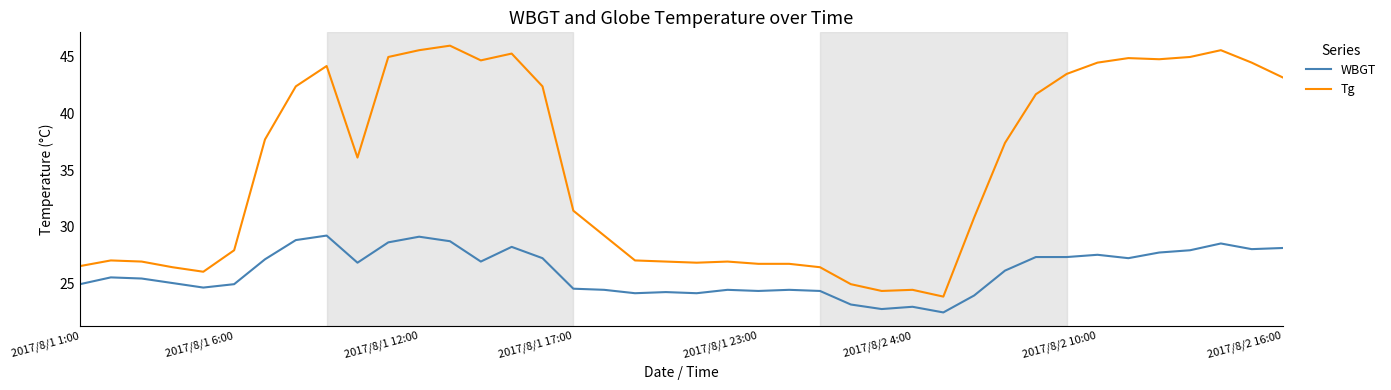

What is the difference between the maximum and minimum values in the WBGT series?

6.8